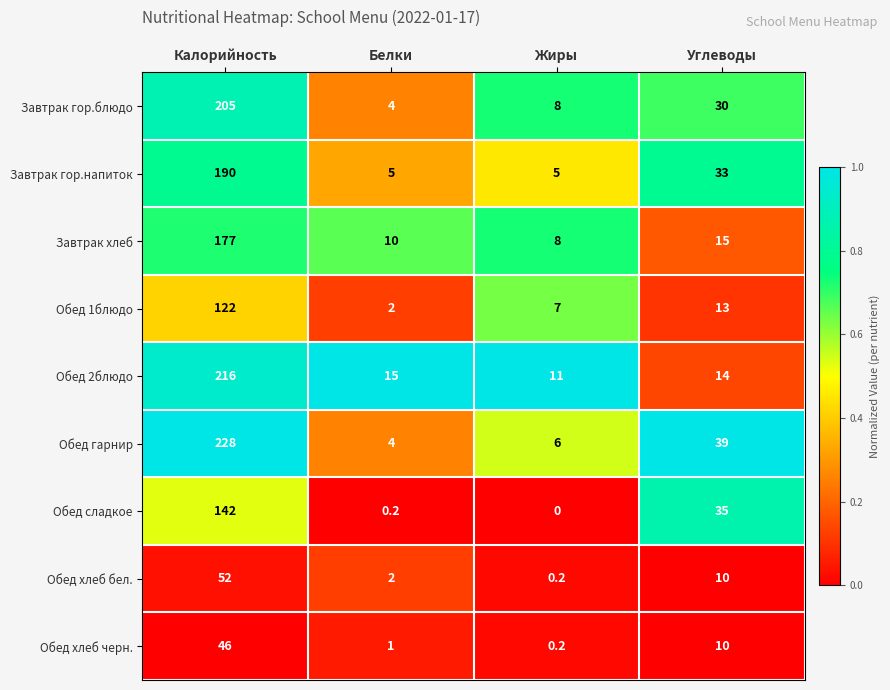

Rank the categories by Обед 2блюдо value from lowest to highest.

Жиры, Углеводы, Белки, Калорийность